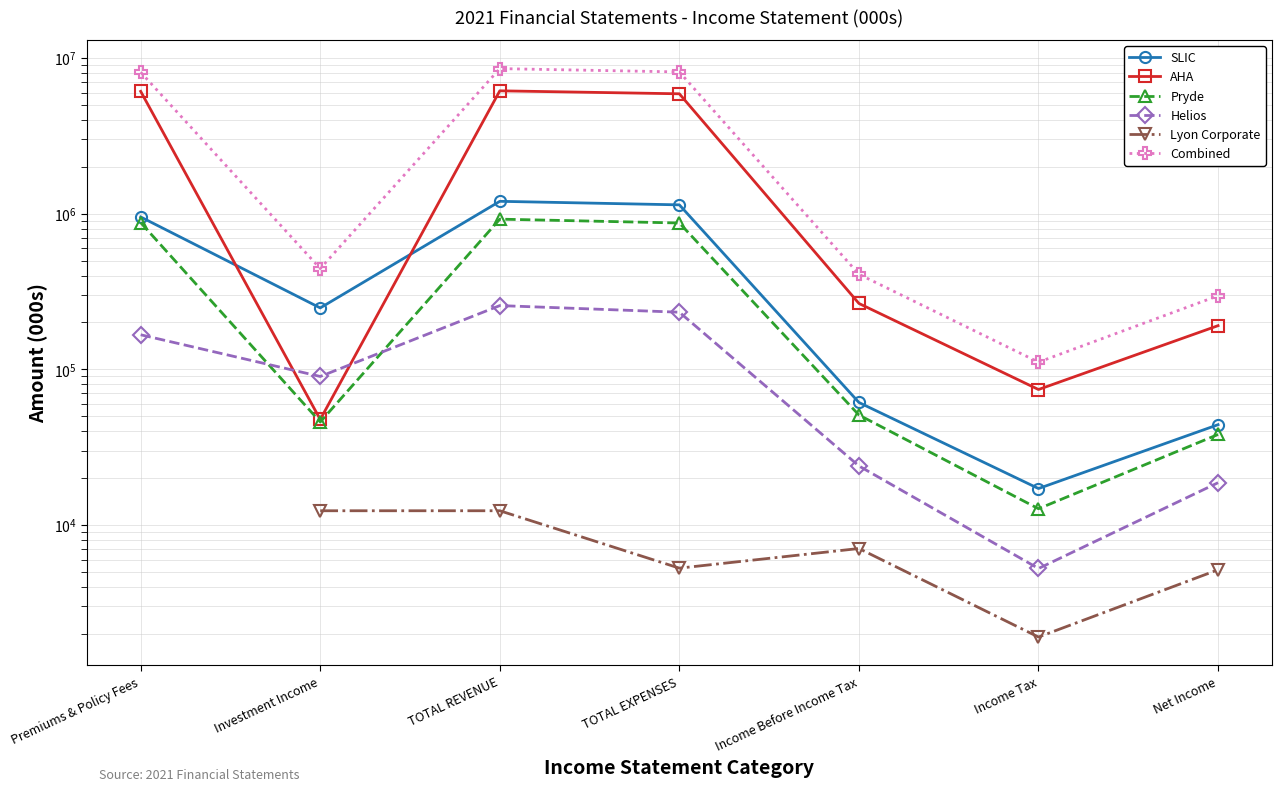

What is the label of the 2nd point from the left?

Investment Income